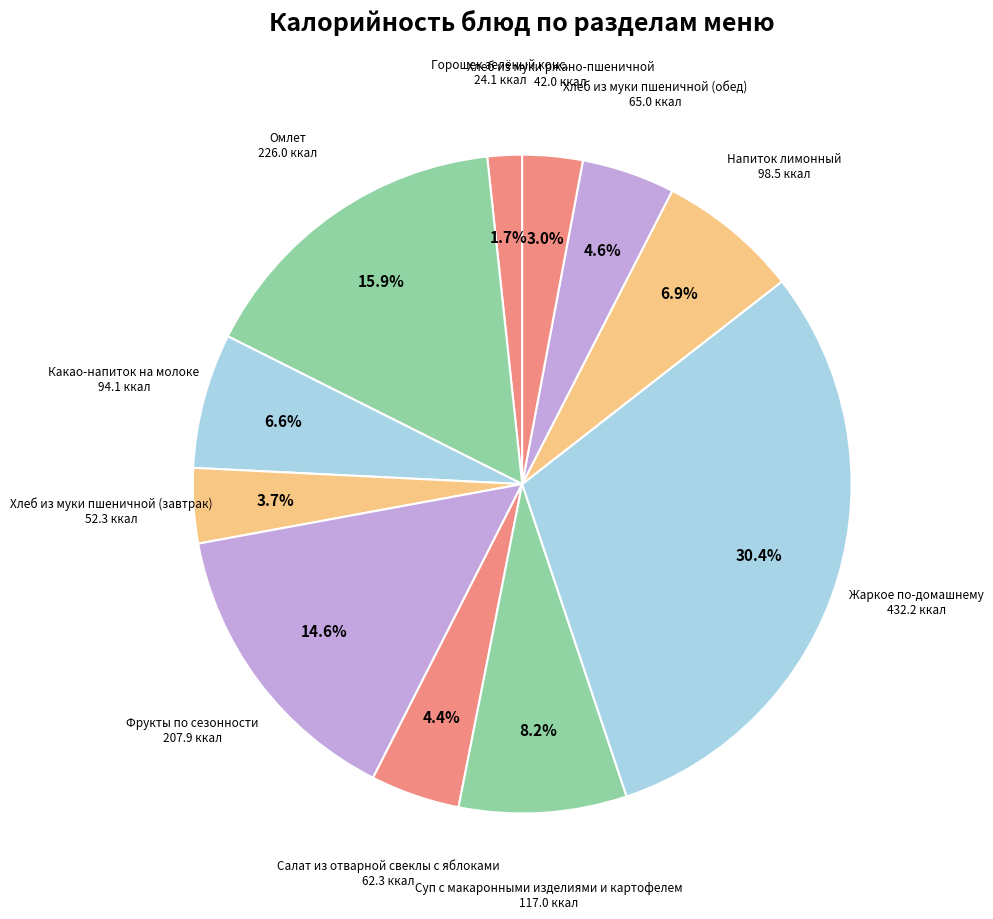

Which category has the smallest portion of the pie?

Горошек зелёный конс.